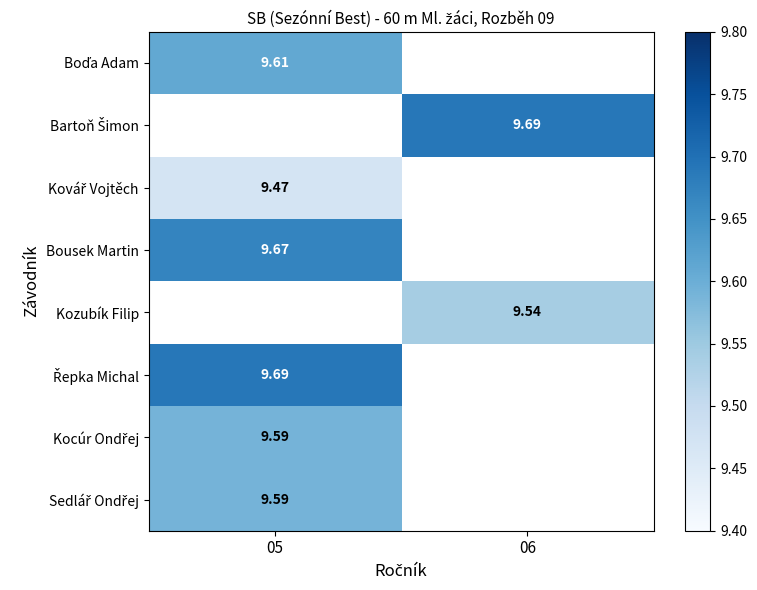

Which category has the highest value across all series?

06